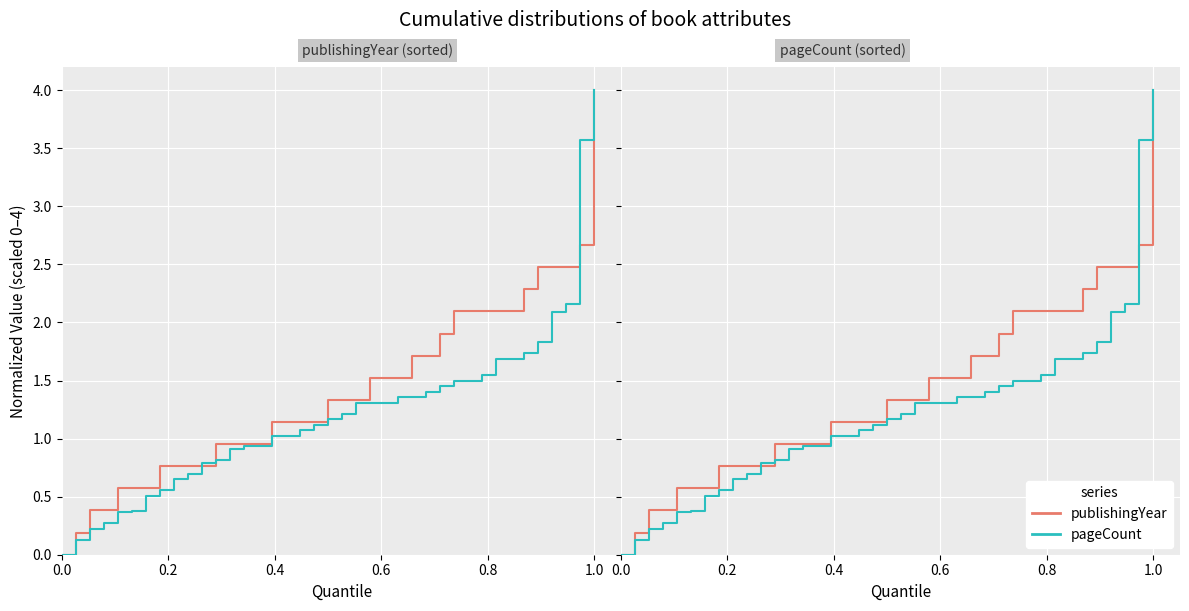

True or false: pageCount has more than 2 interior local peaks.

False